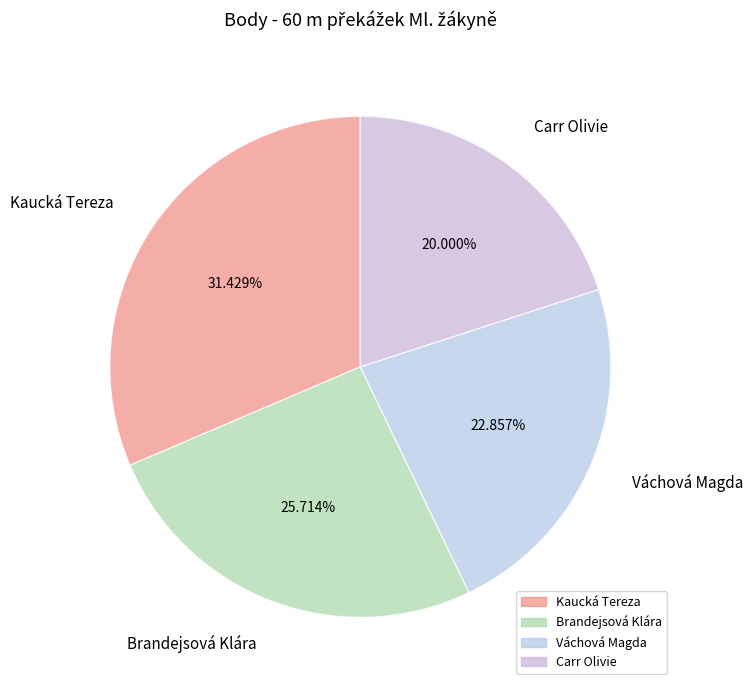

What percentage is NOT represented by Váchová Magda?

77.1%